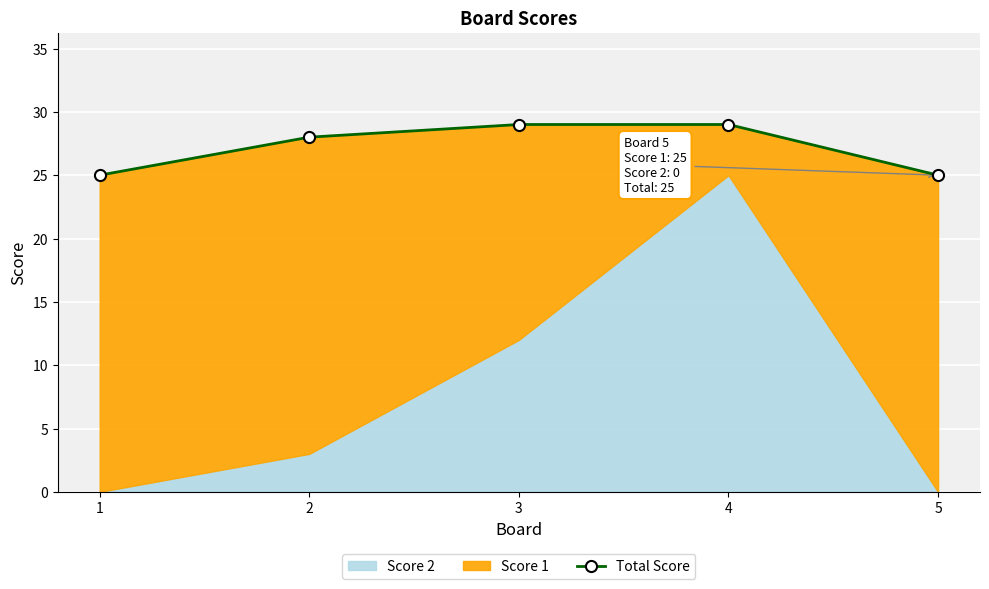

Is it true that the value at 3 is 29?

True